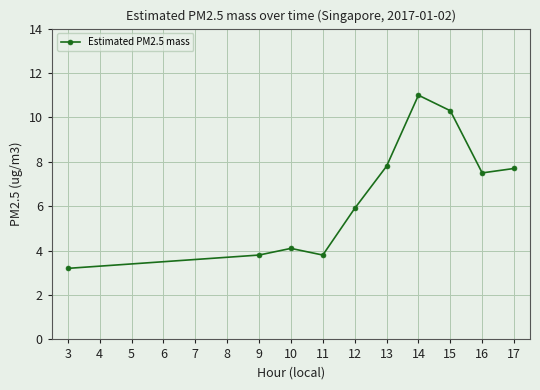

What is the change in value from 11 to 16?

+3.7